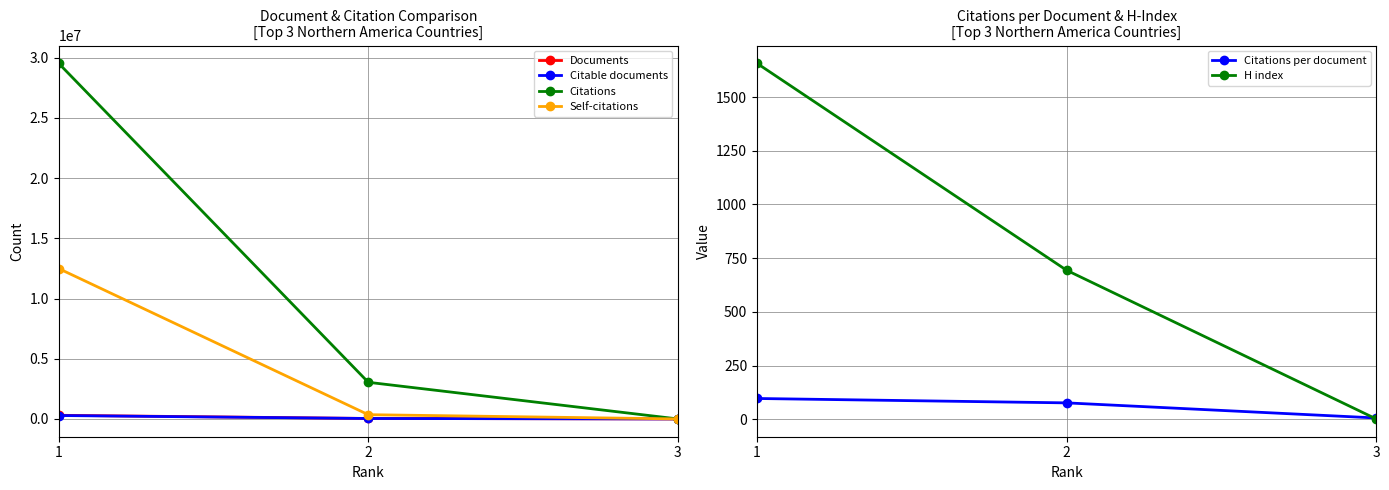

What is the difference between the second highest and minimum values in the Citable documents series?

37663